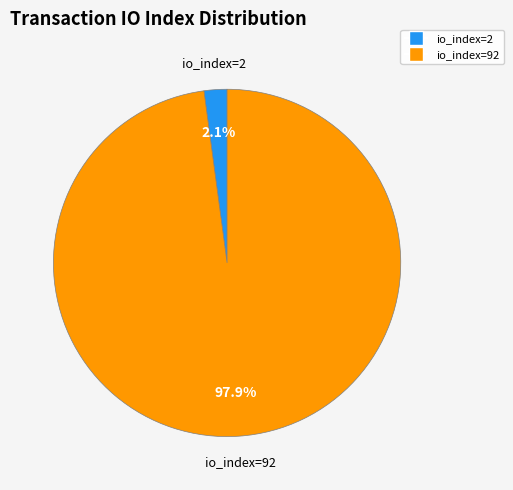

Does any single category account for the majority?

Yes